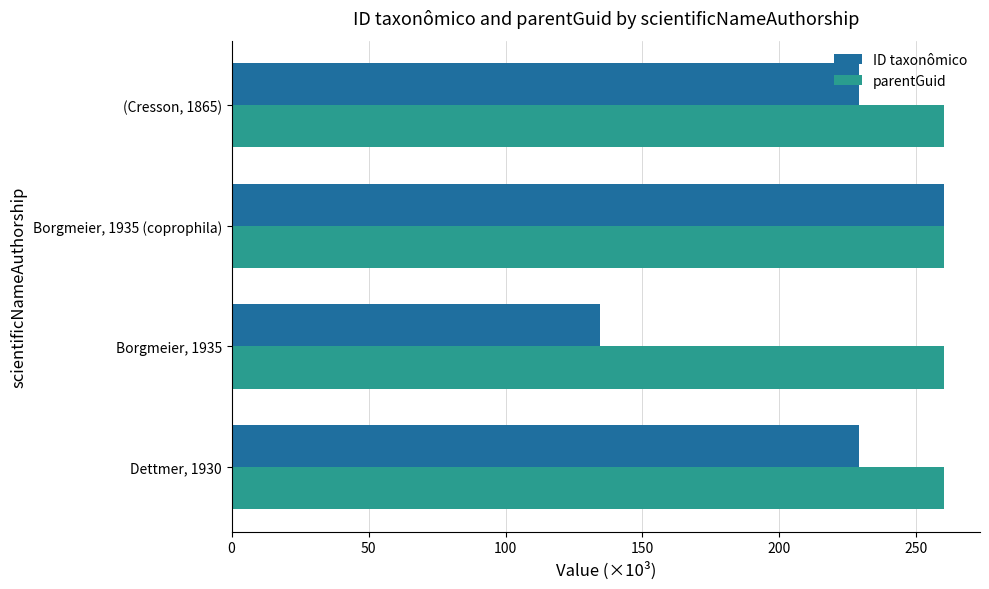

List the series in order of their overall mean, lowest first.

ID taxonômico, parentGuid